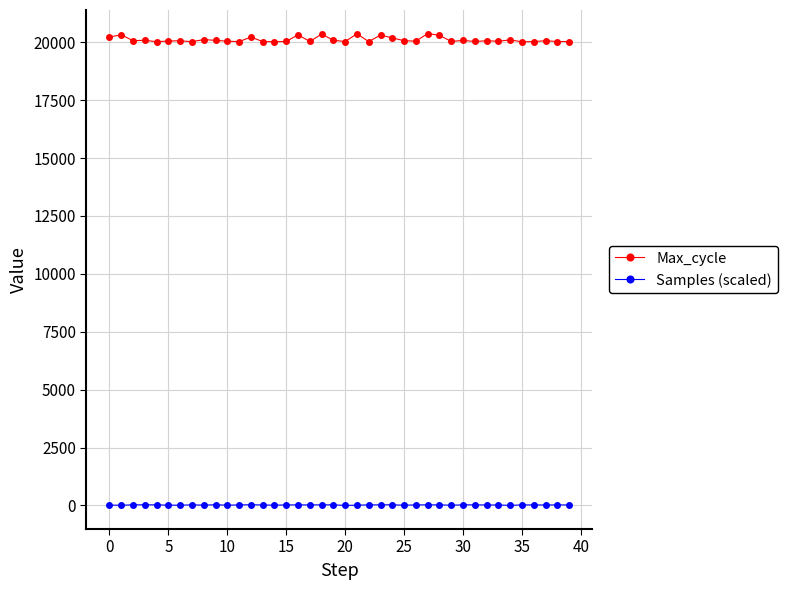

What is the sum of all Samples (scaled) values?

790.4